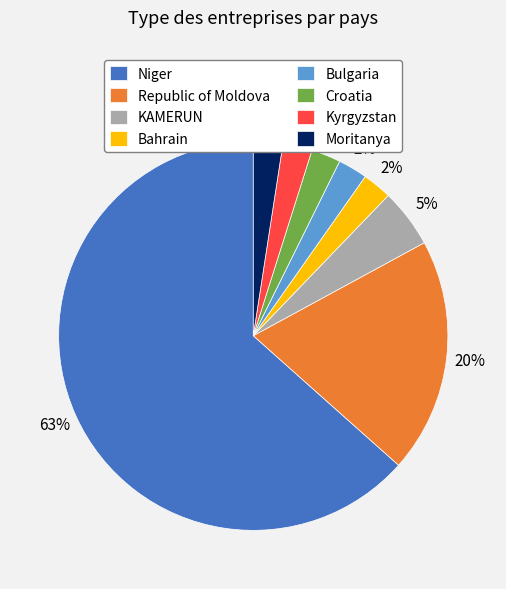

Count the number of slices in the pie.

8